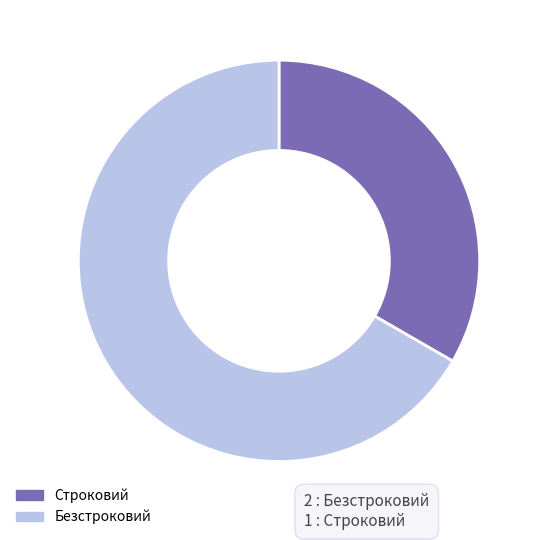

Which has a higher value, Строковий or Безстроковий?

Безстроковий